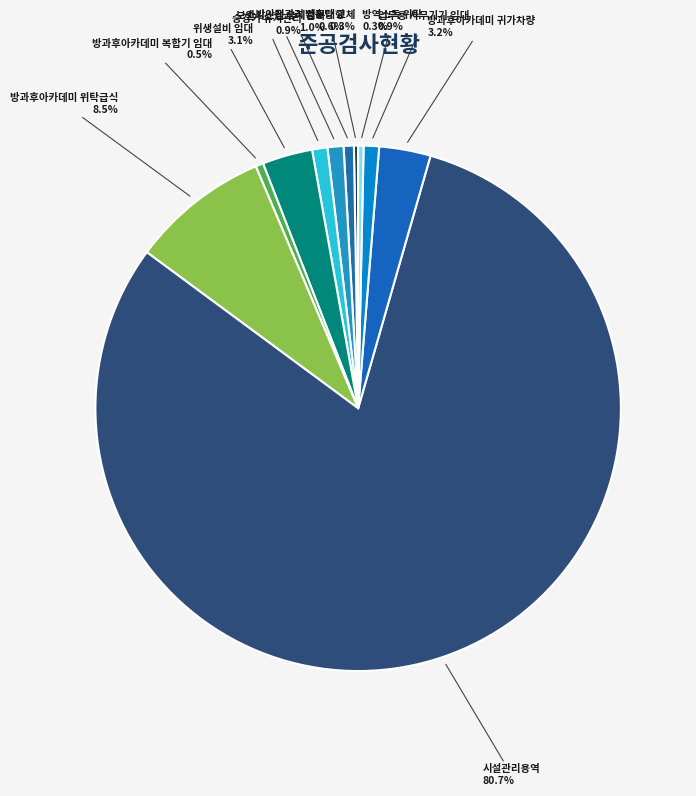

What is the largest slice in the pie chart?

시설관리용역